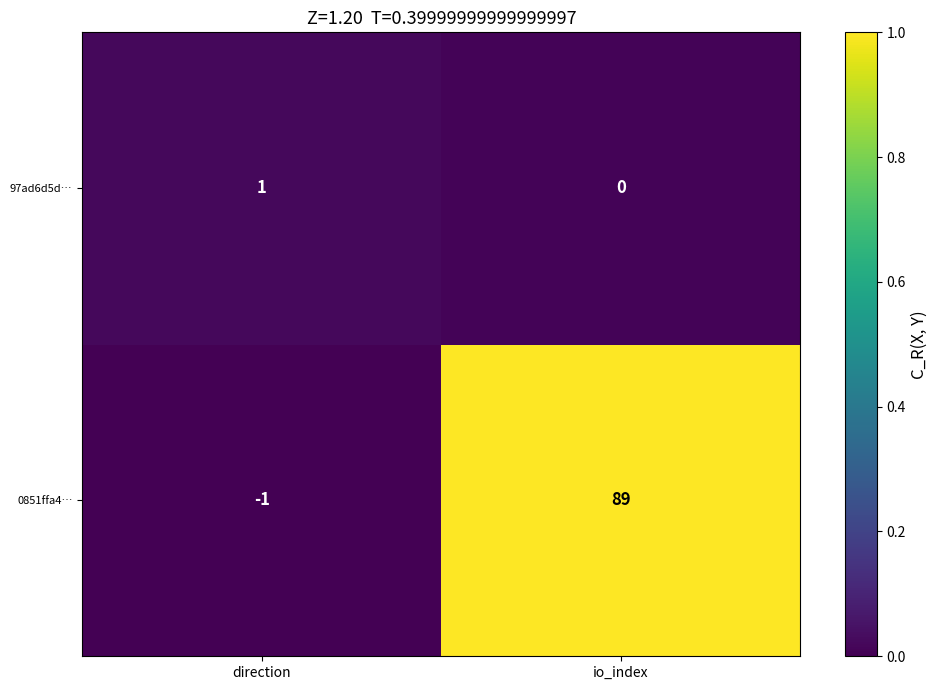

Which category has the highest value across all series?

io_index